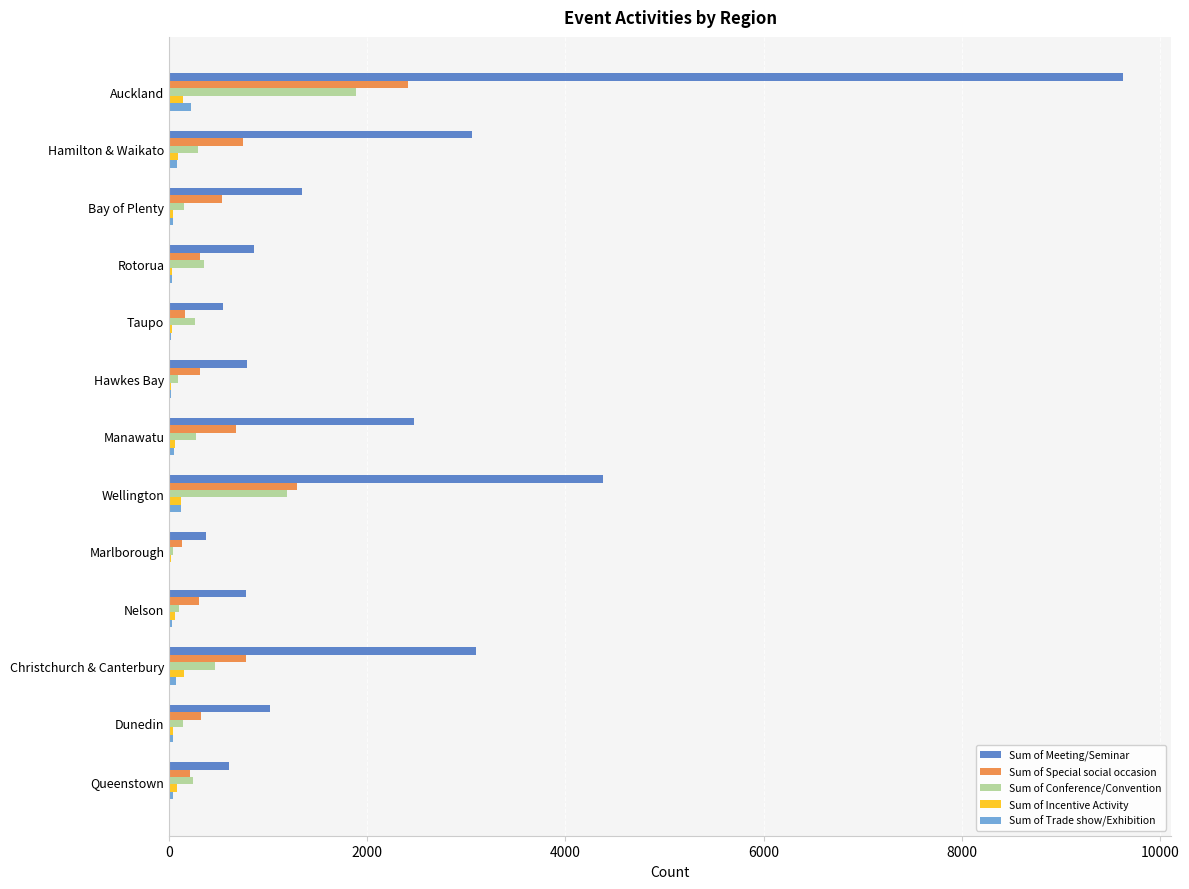

Is the value of Sum of Trade show/Exhibition at Manawatu greater than the value of Sum of Conference/Convention at Taupo?

No